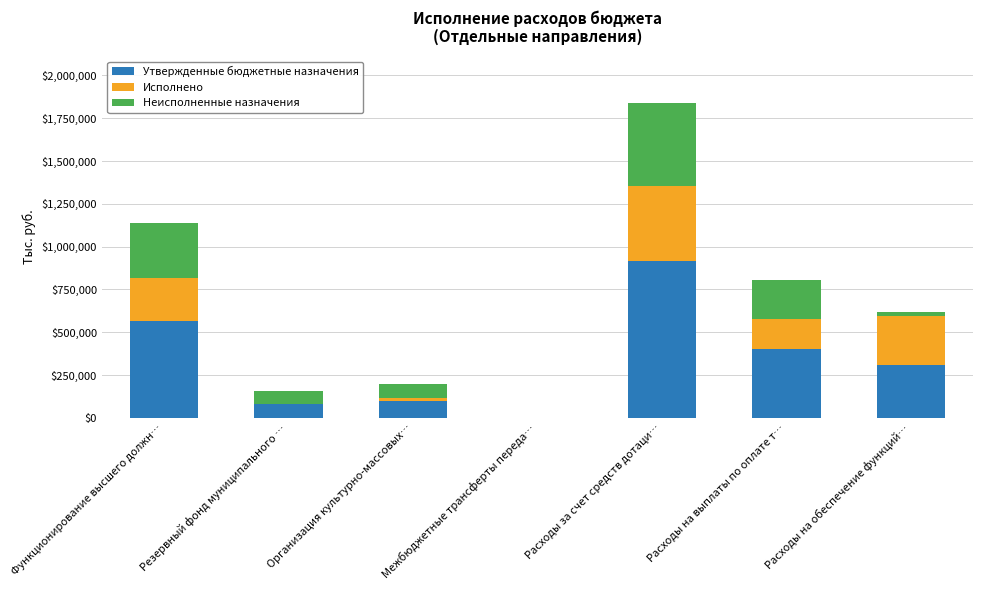

The Утвержденные бюджетные назначения series shows 229361.9 at Расходы на выплаты по оплате т…. True or false?

False